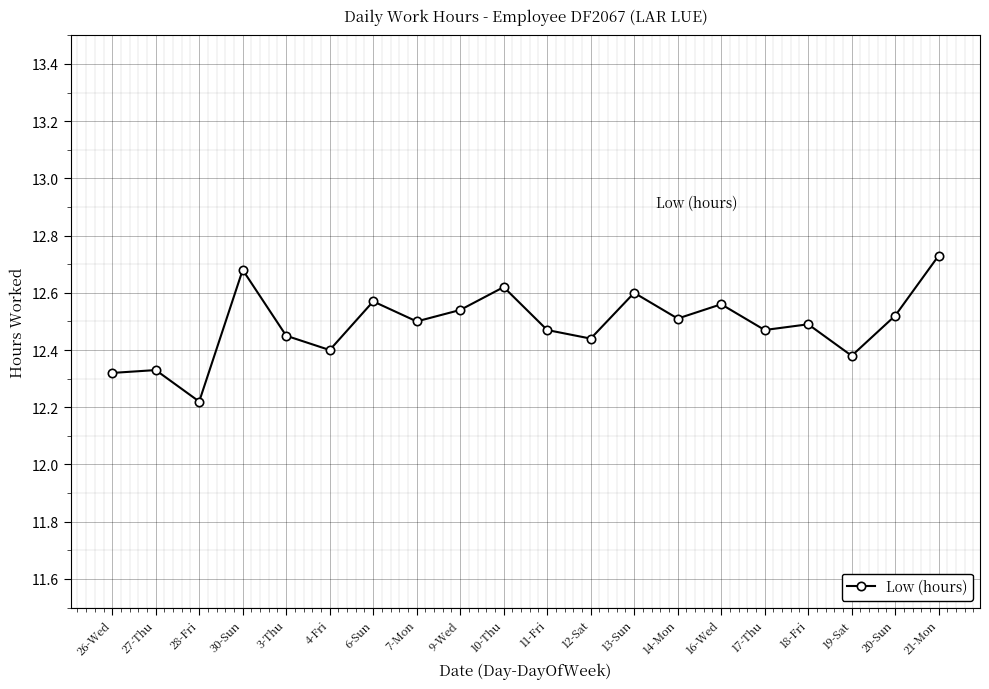

Where is the data nearest to the value 12?

28-Fri